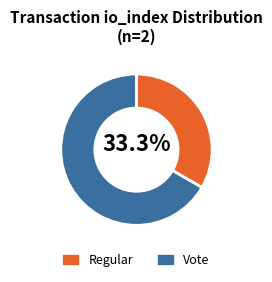

Combined, do Regular and Vote account for over 50%?

Yes